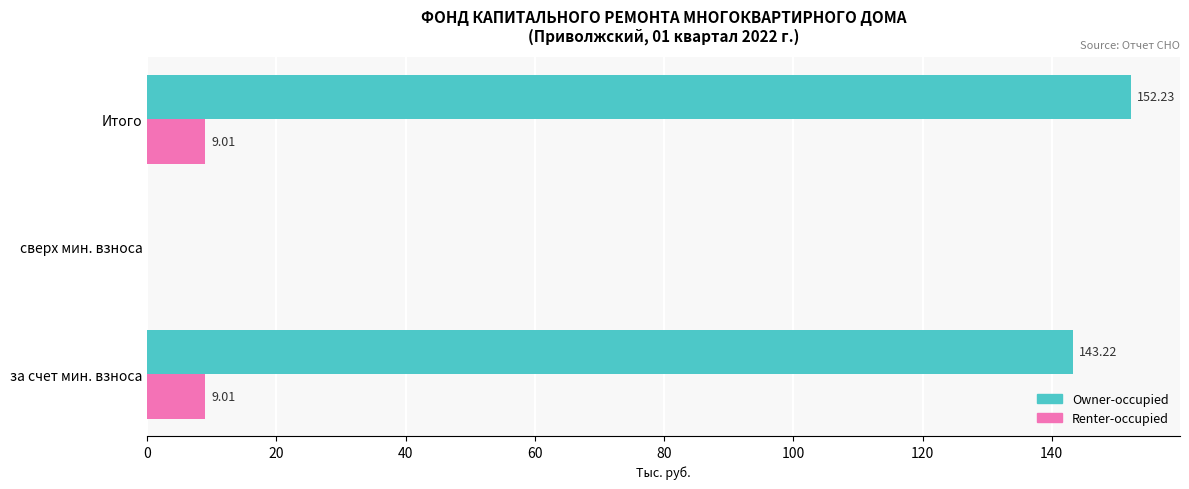

At which category is the sum across all series the highest?

Итого